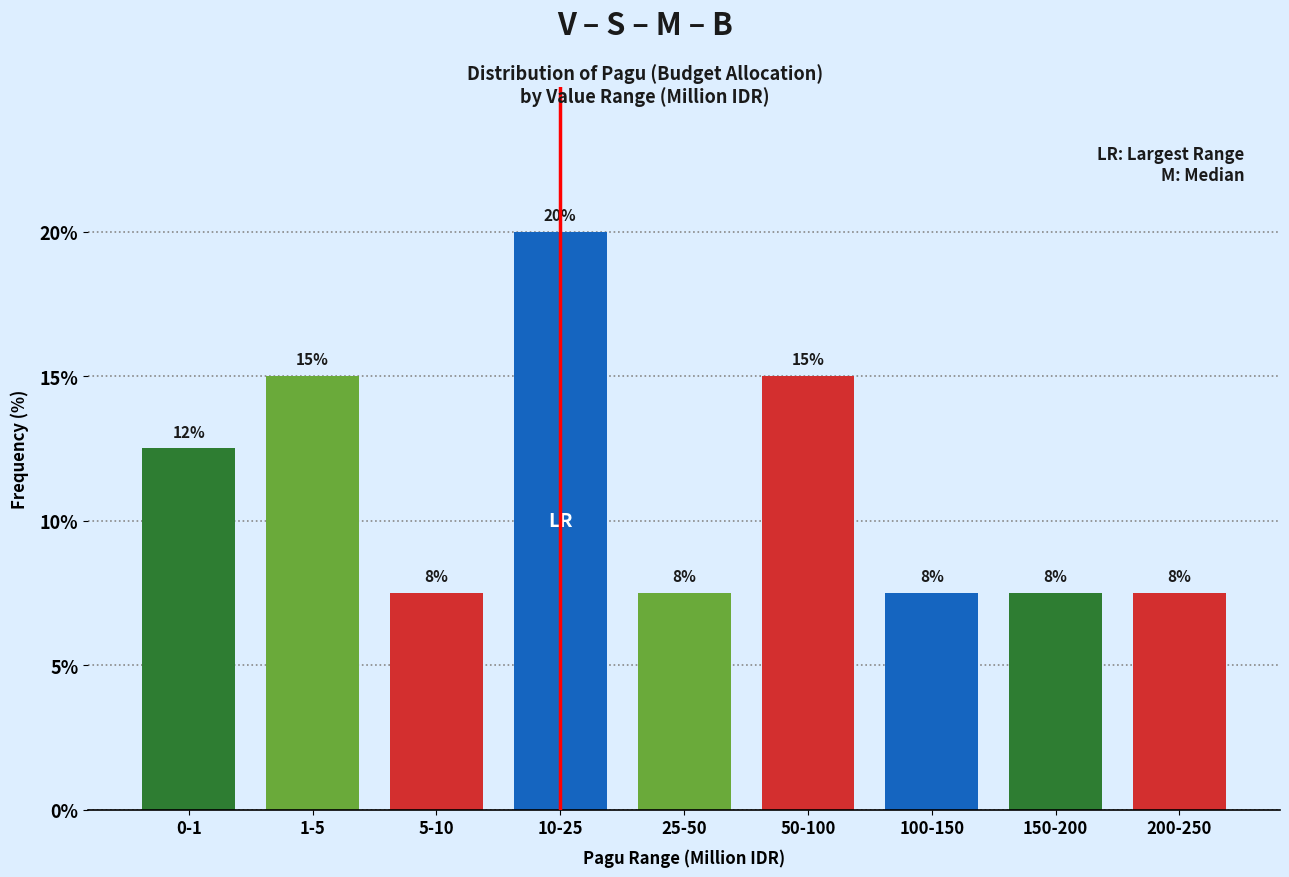

How many bars are there in total?

9